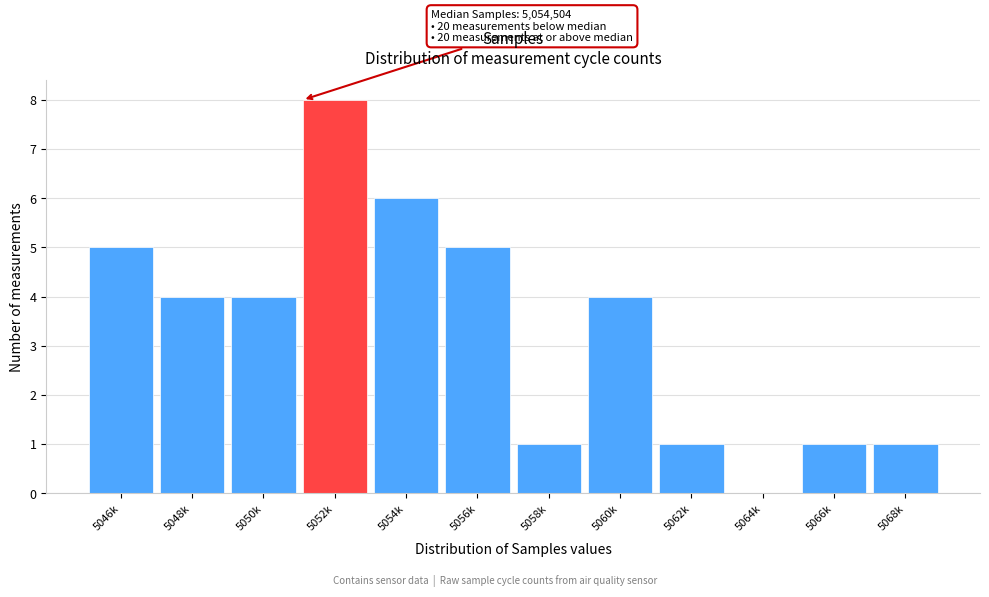

Reading left to right, list all the values displayed in this chart.

5046k=5	5048k=4	5050k=4	5052k=8	5054k=6	5056k=5	5058k=1	5060k=4	5062k=1	5064k=0	5066k=1	5068k=1